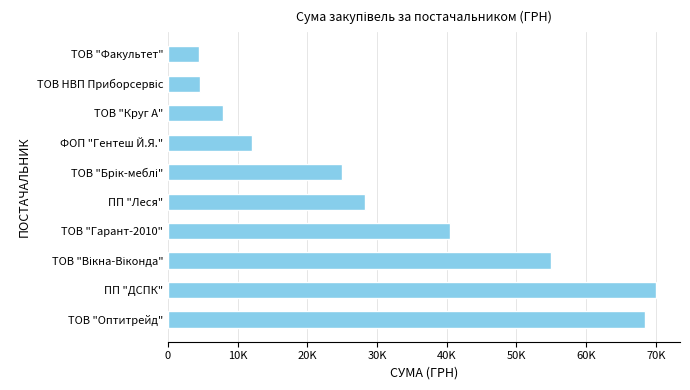

Does the chart contain any negative values?

No